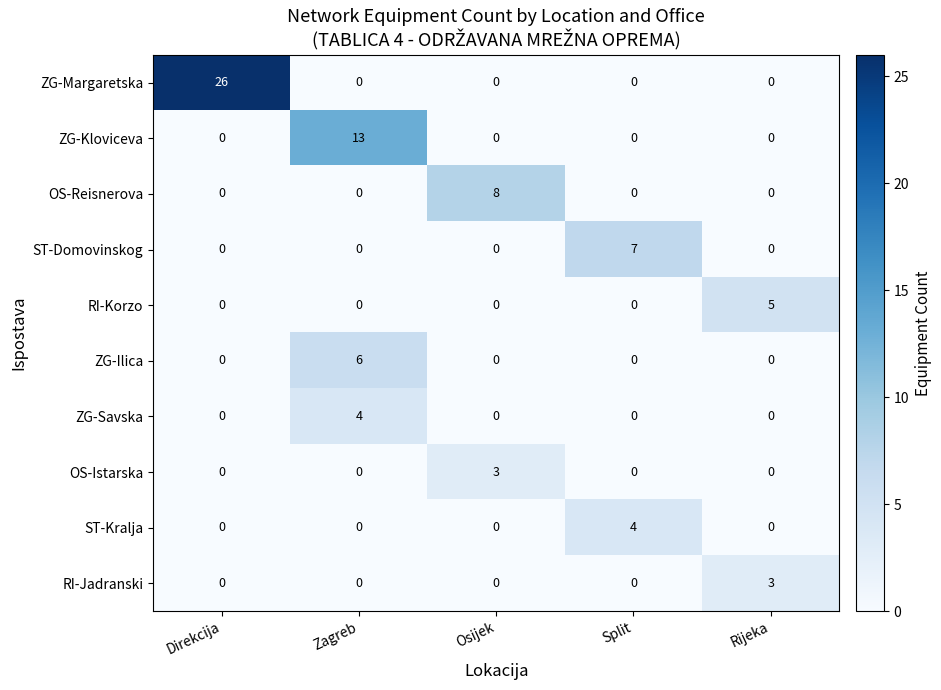

What is the difference between the maximum and minimum values in the ST-Kralja series?

4